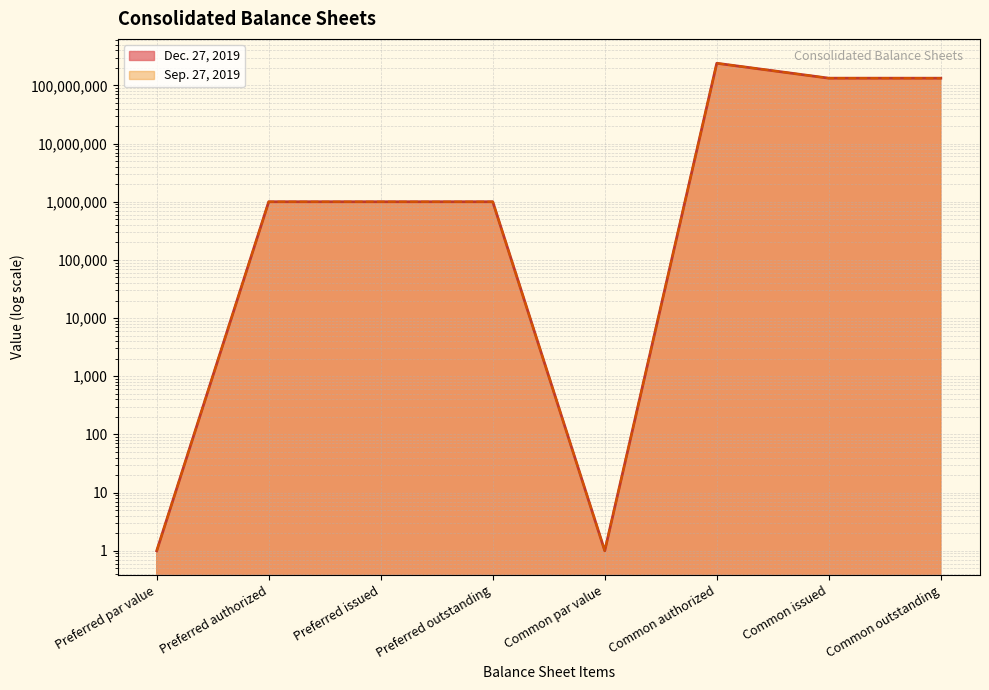

How many lines are shown in the chart?

2